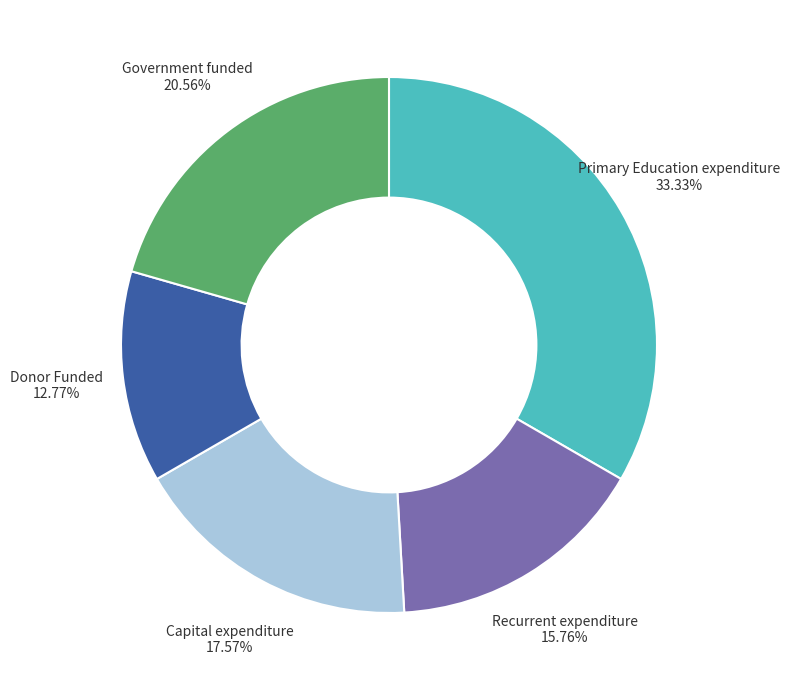

What is the largest slice in the pie chart?

Primary Education expenditure